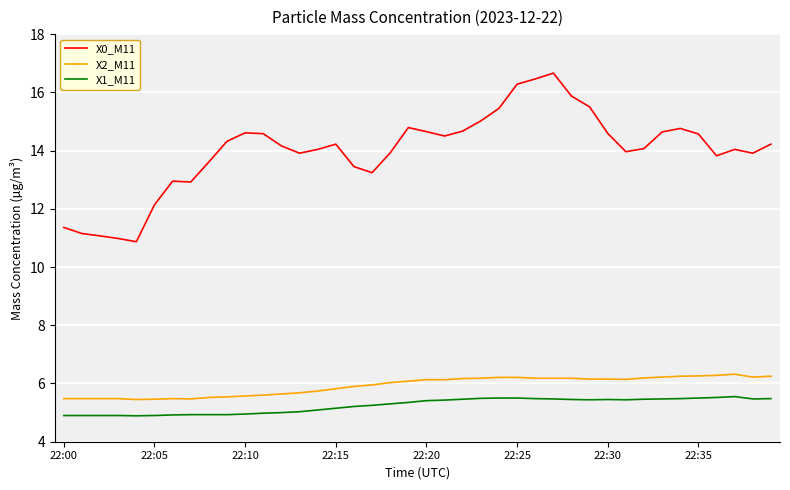

Which series has the largest total across all categories?

X0_M11